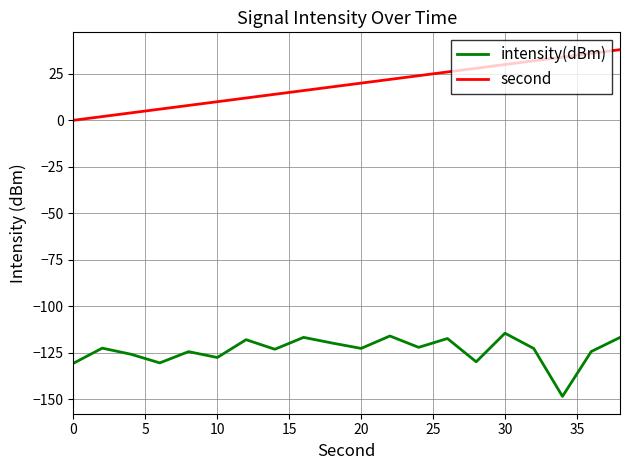

What is the maximum value shown in the chart?

38.0